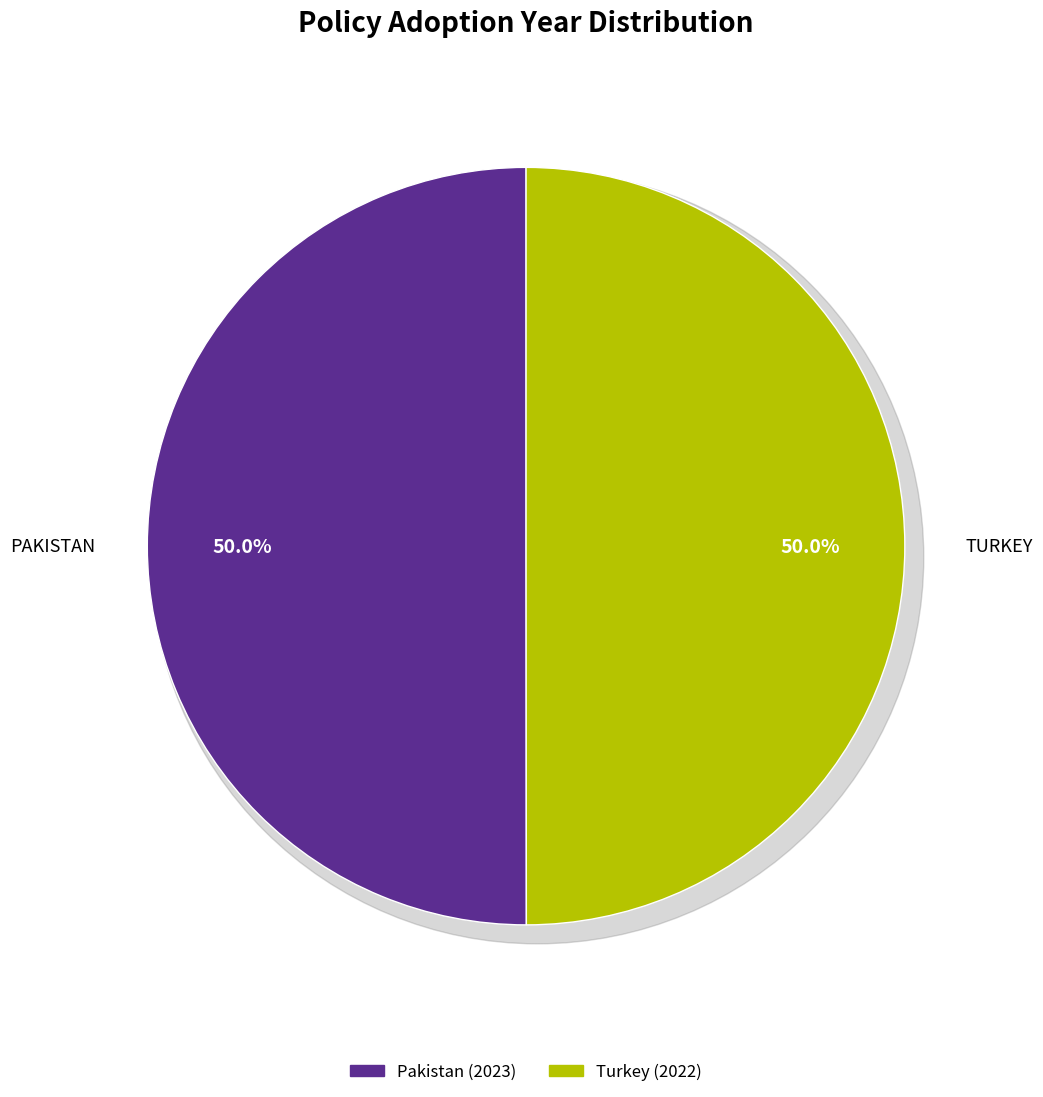

Rank the categories by value from highest to lowest.

Pakistan, Turkey